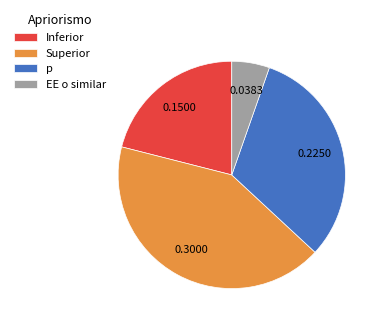

Between p and Inferior, which is larger?

p